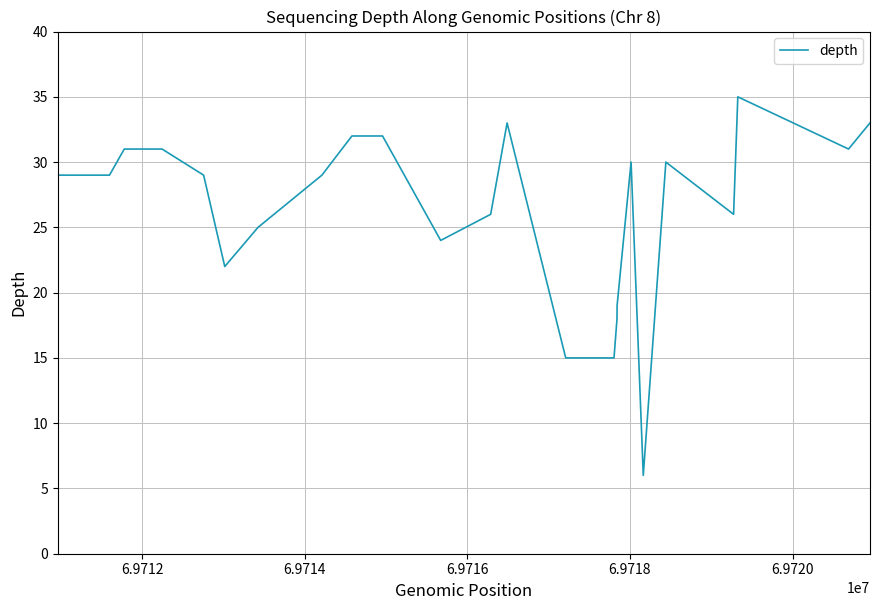

What is the average value?

26